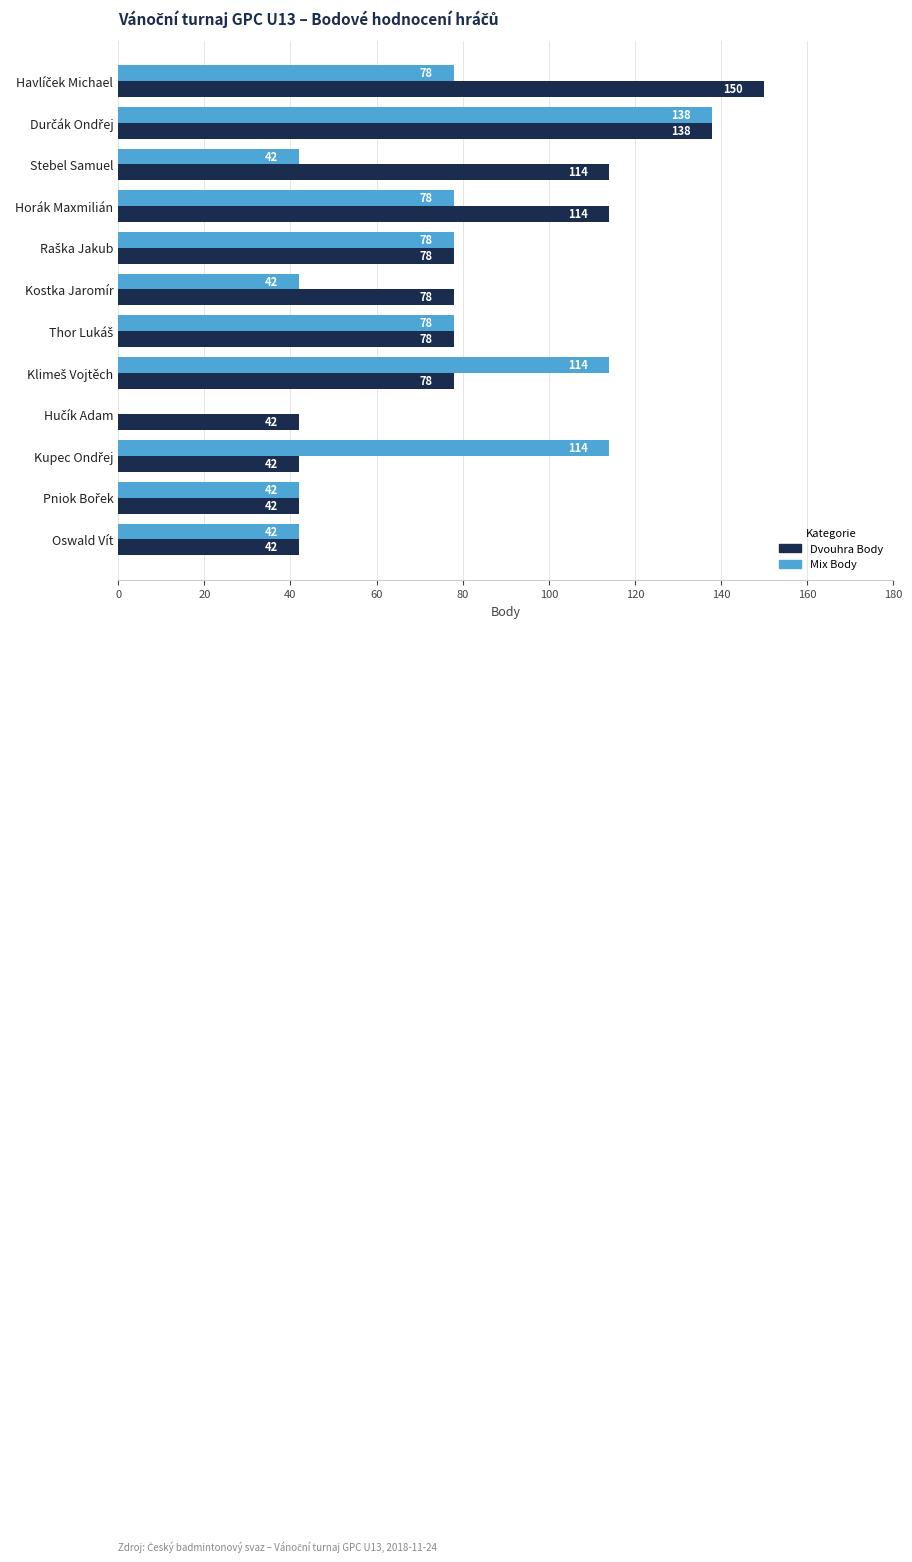

What is the greatest value displayed?

150